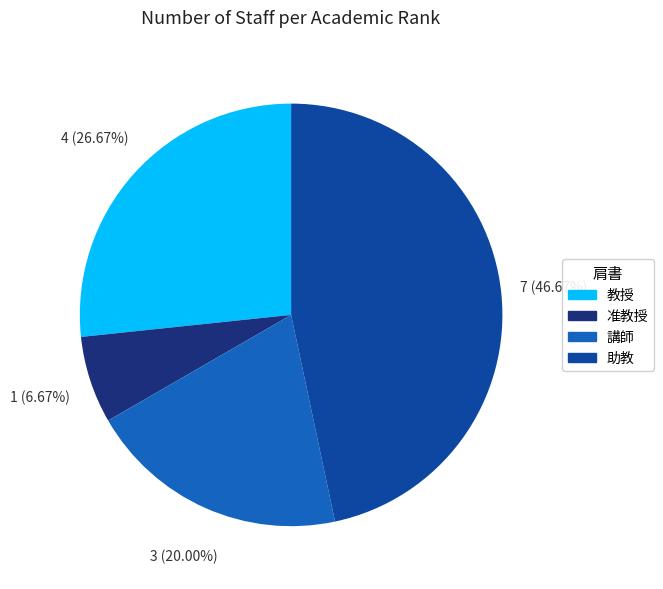

What is the smallest slice in the pie chart?

准教授